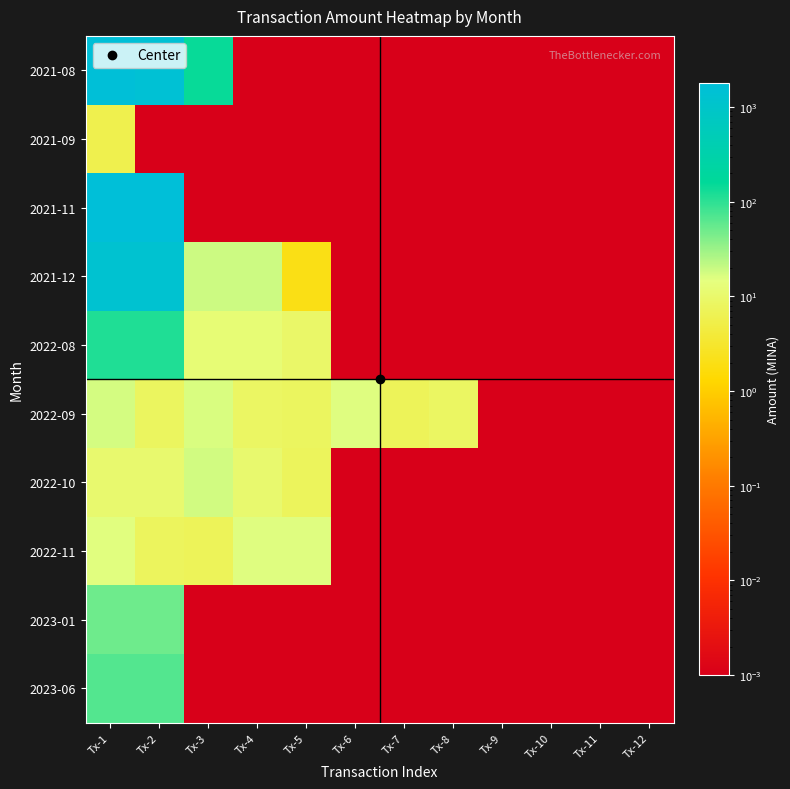

What is the maximum value shown in the chart?

1780.9